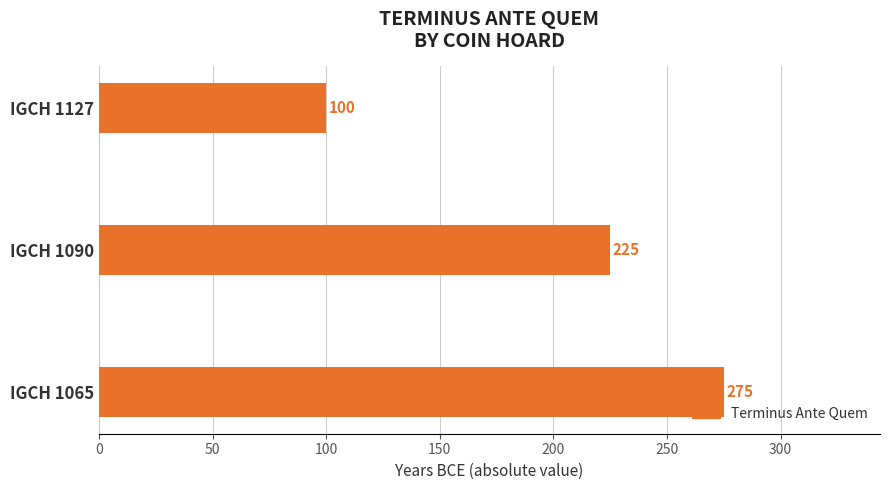

At which label is the value closest to 187?

IGCH 1090